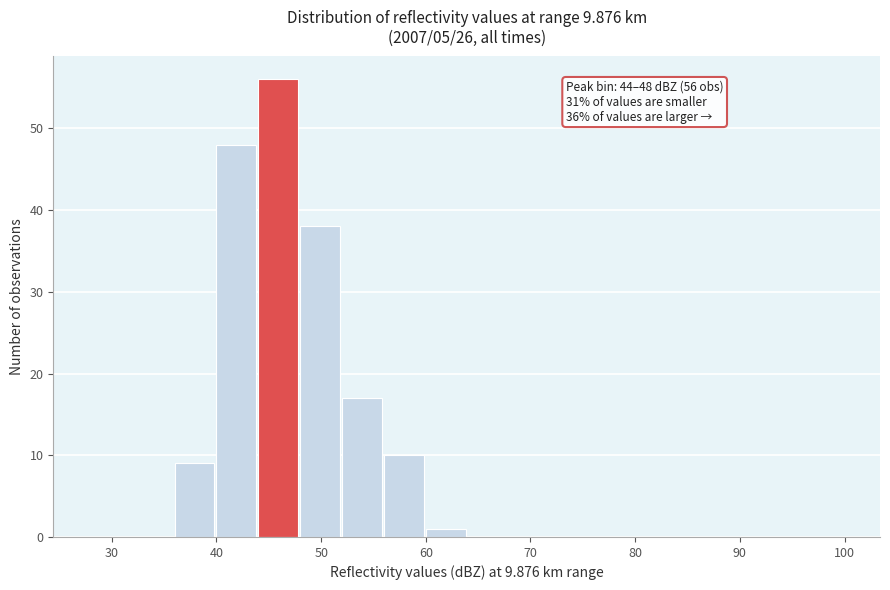

Over which range of the x-axis is the bar tallest?

44 to 48